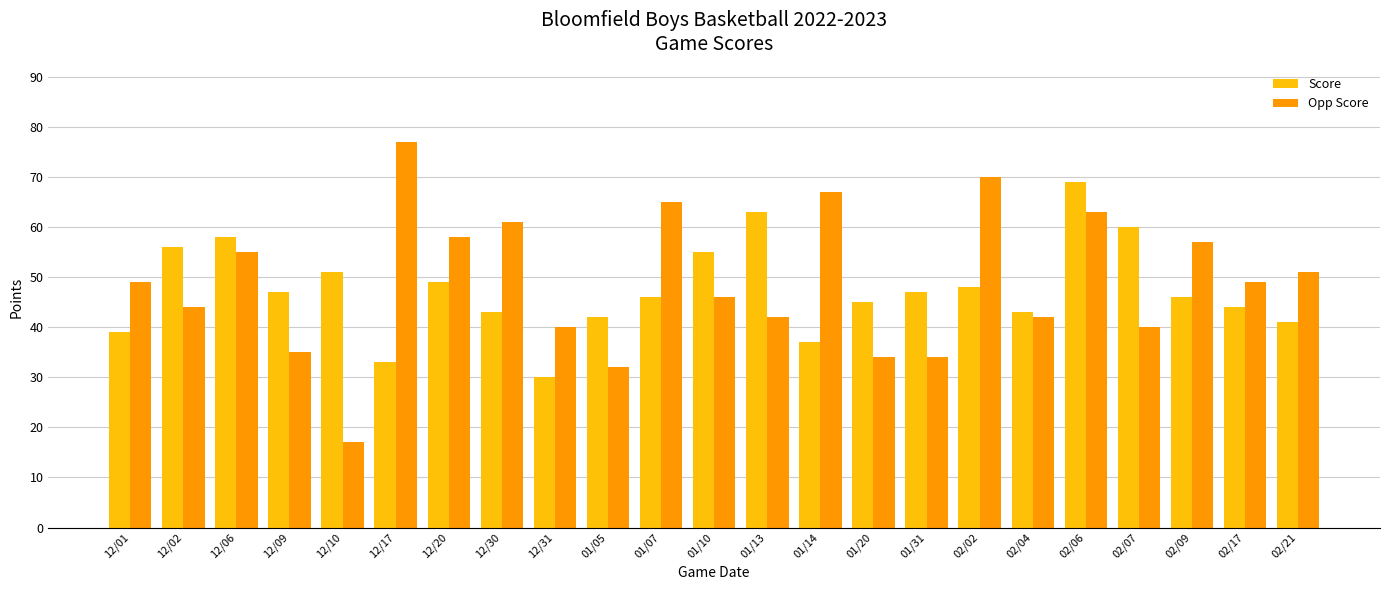

What position from the left is 12/30?

8